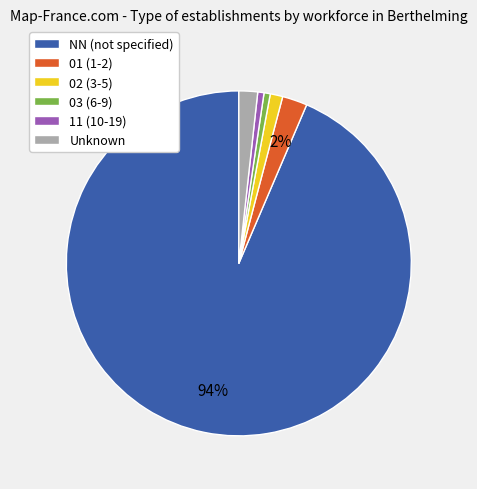

What is the majority slice?

NN (not specified)